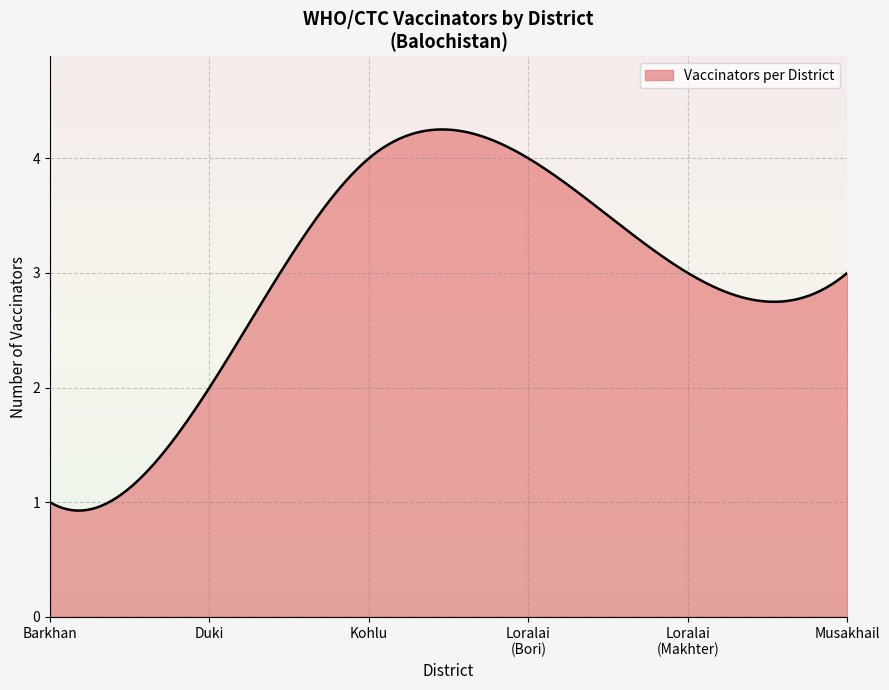

Does the chart display data point markers on the line(s)?

No